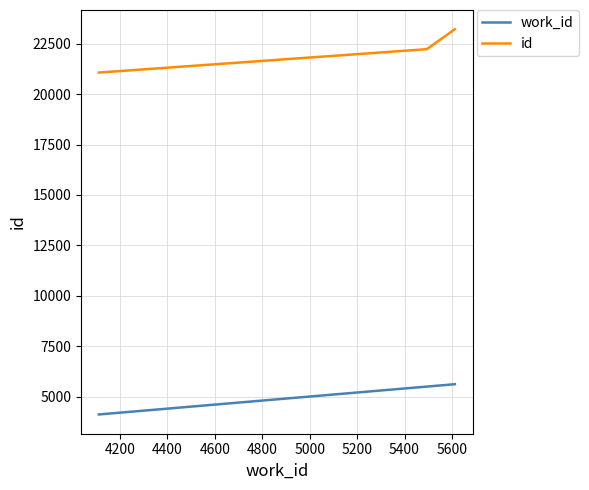

List the series in order of their peak value, highest first.

id, work_id